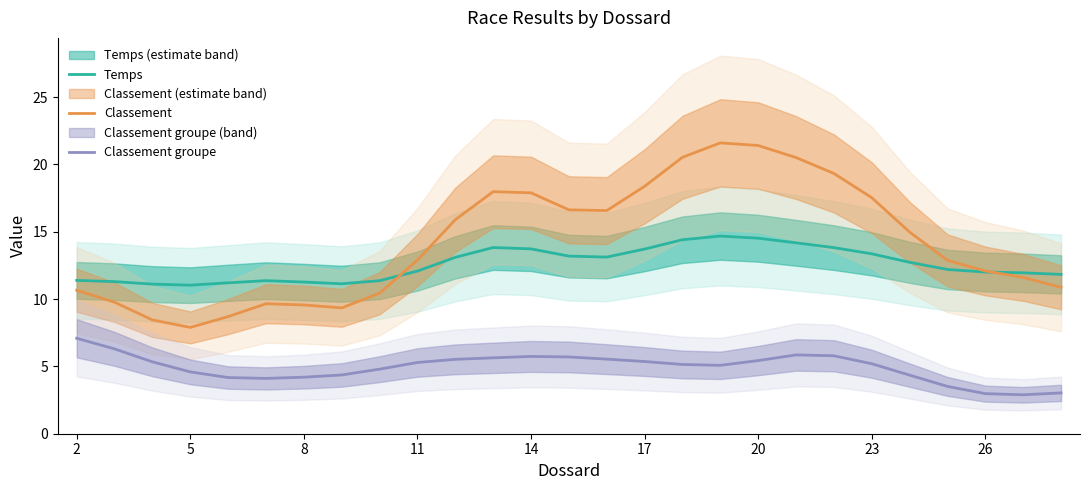

Count the number of data series in this chart.

3